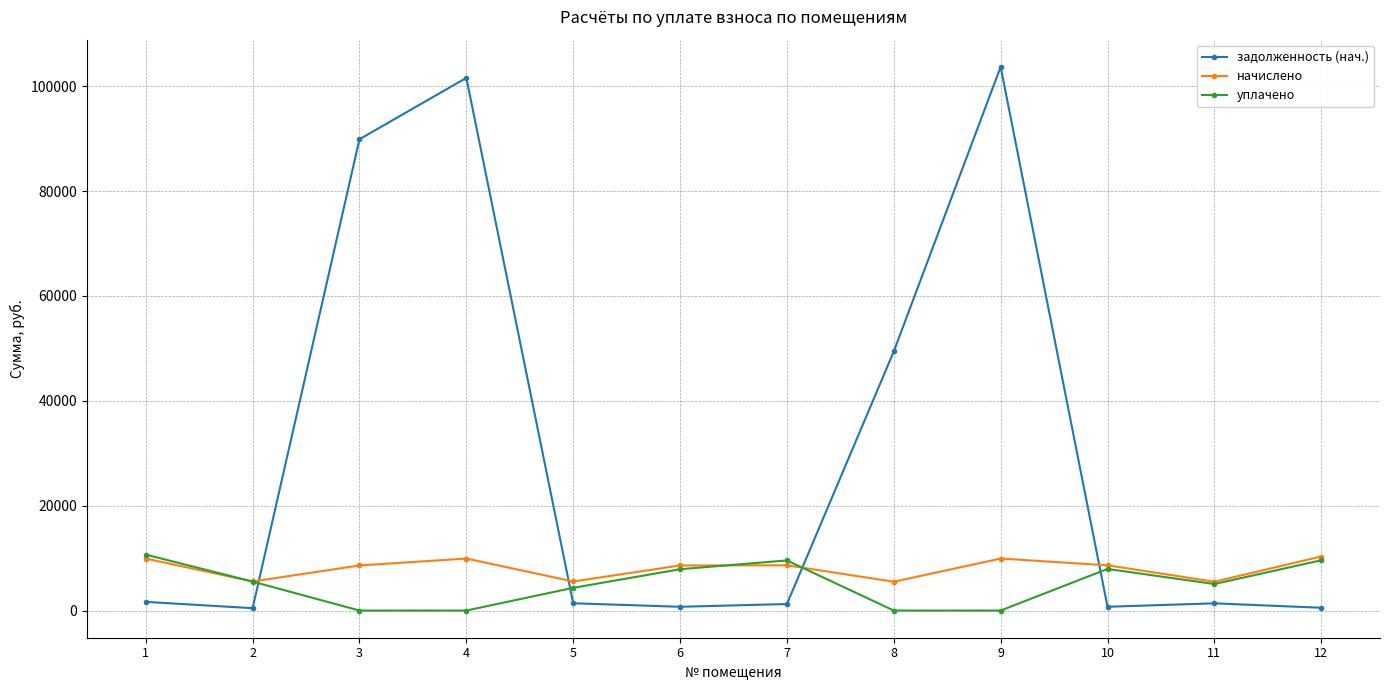

True or false: начислено has more than 2 points higher than both neighbors.

True